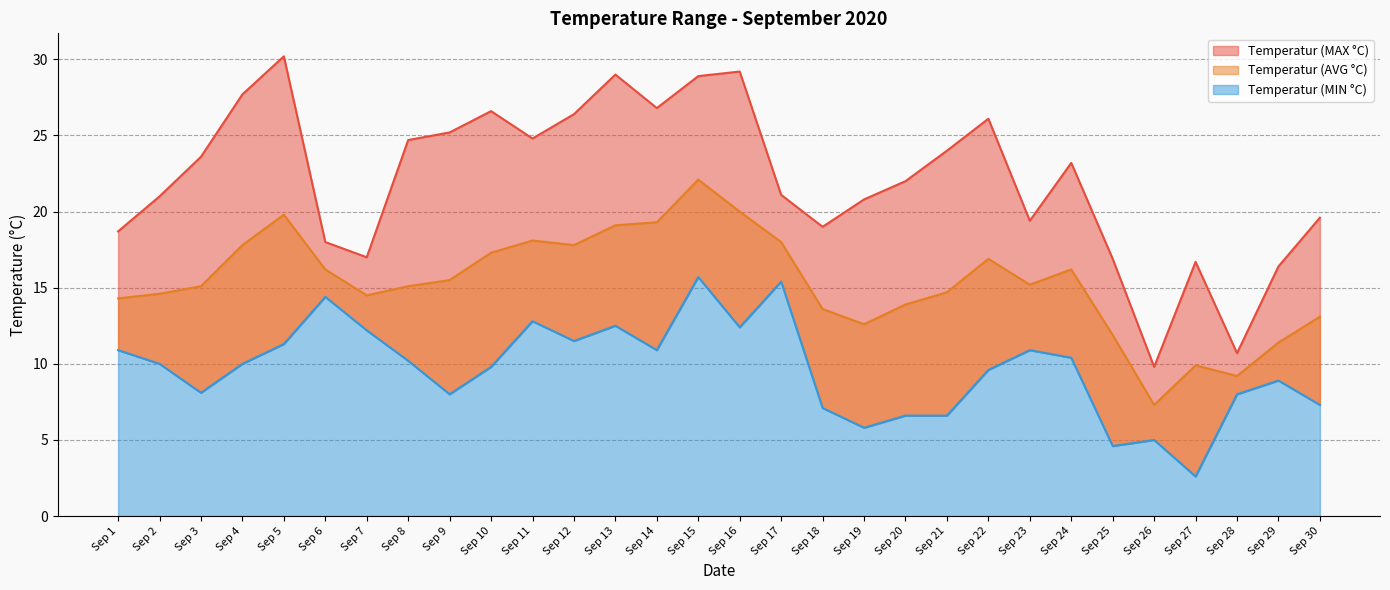

Is it true that Temperatur (AVG °C) equals 32.1 at Sep 16?

False